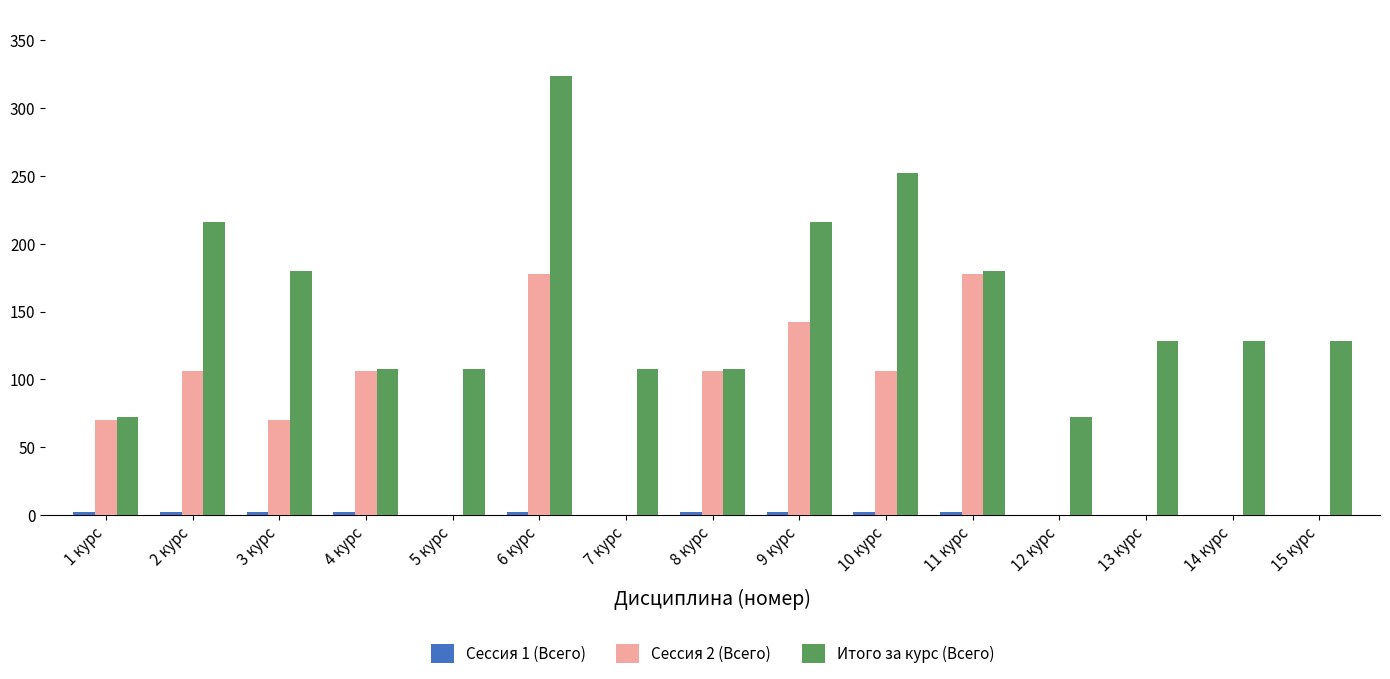

Are the bars grouped side by side (vs. stacked)?

Yes